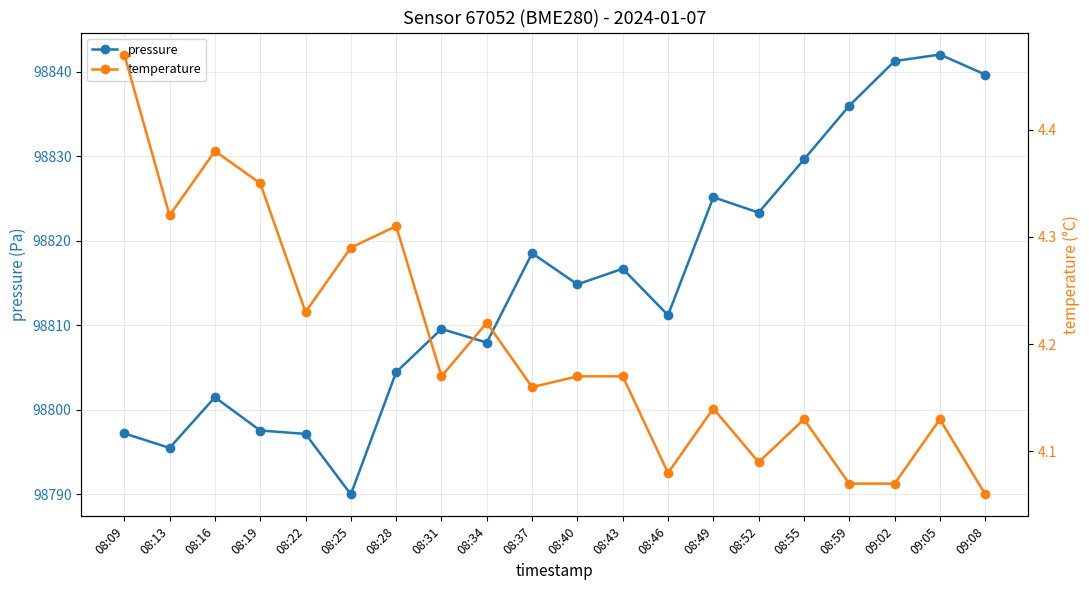

What is the spread (max minus min) of values at 08:49?

98821.0